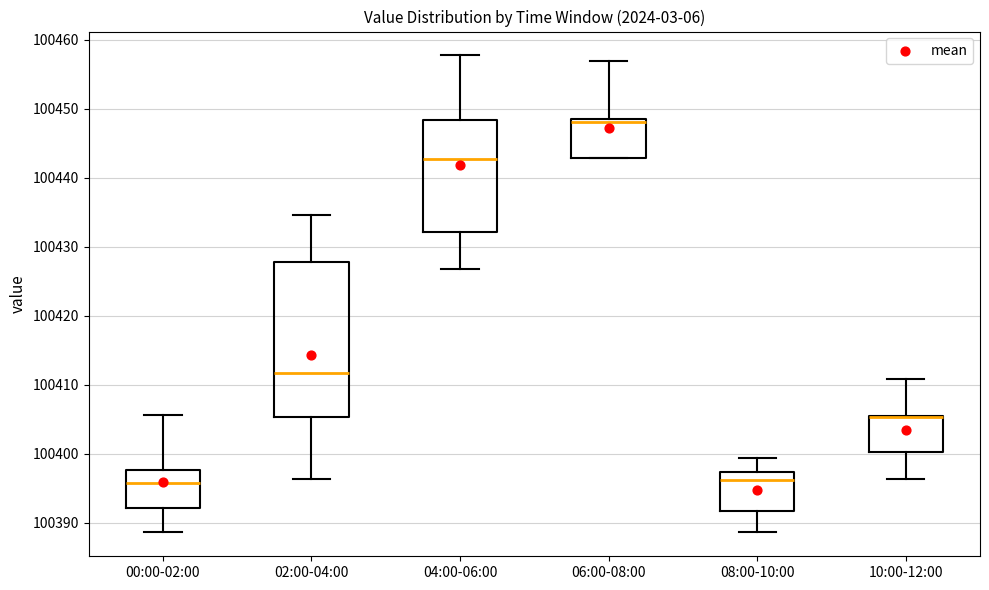

Which box is the tallest, from its lower edge to its upper edge?

02:00-04:00